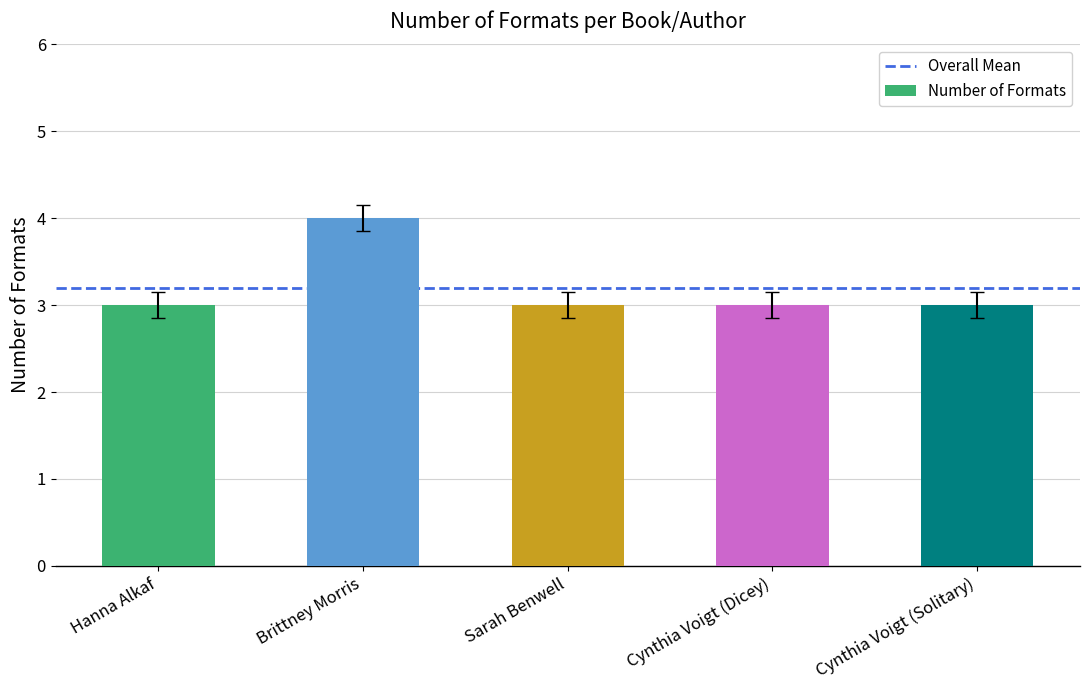

Reading right to left, what are all the values shown in this chart?

Cynthia Voigt (Solitary)=3	Cynthia Voigt (Dicey)=3	Sarah Benwell=3	Brittney Morris=4	Hanna Alkaf=3